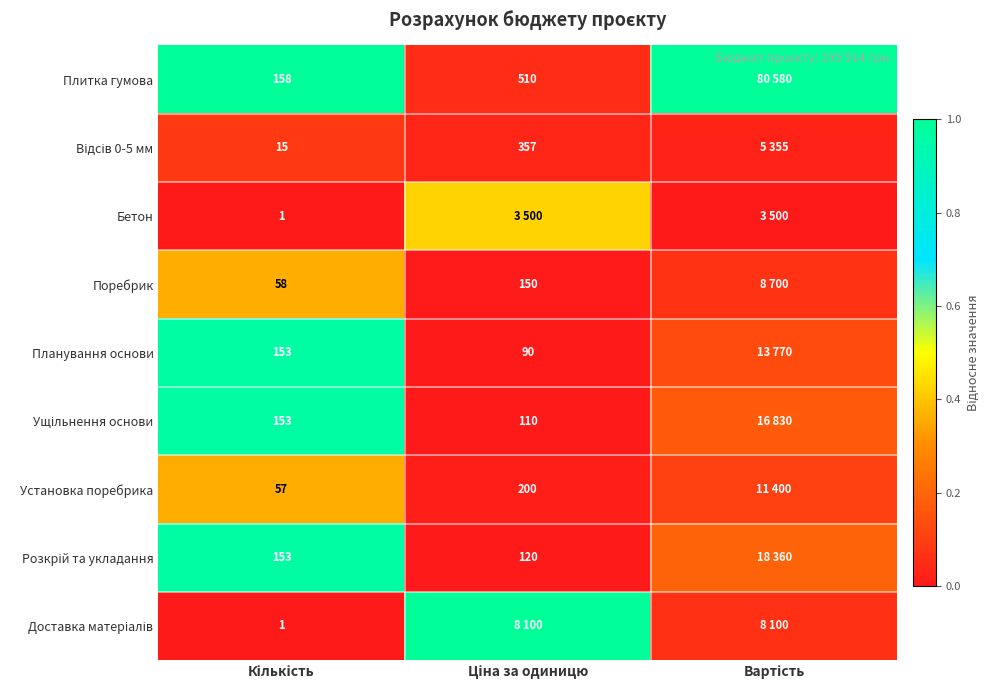

At how many categories does at least one series exceed 0?

3